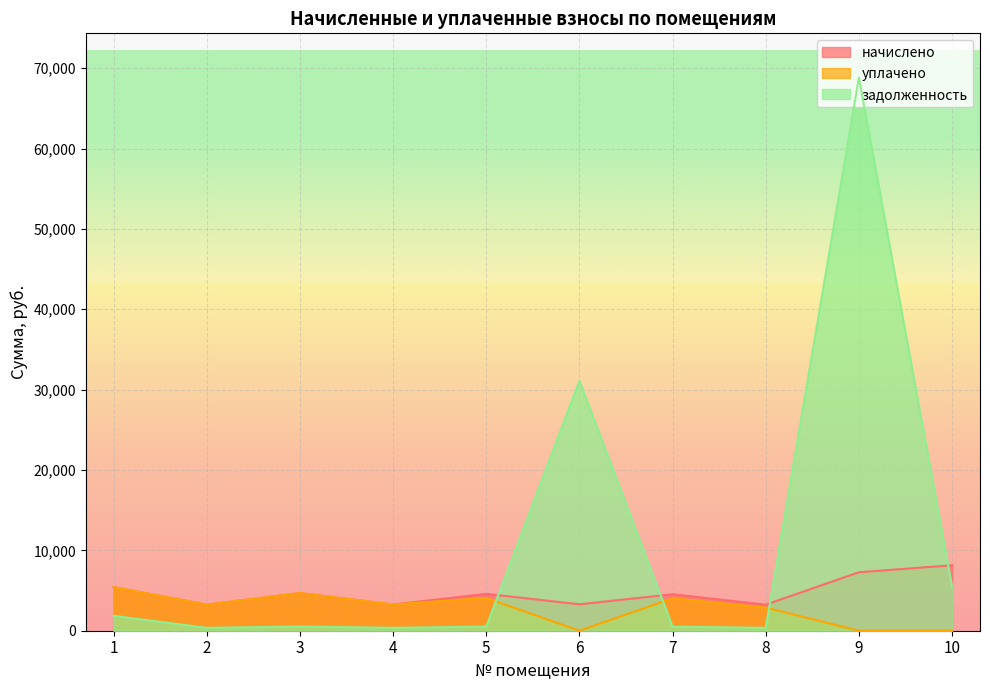

How many lines are shown in the chart?

3